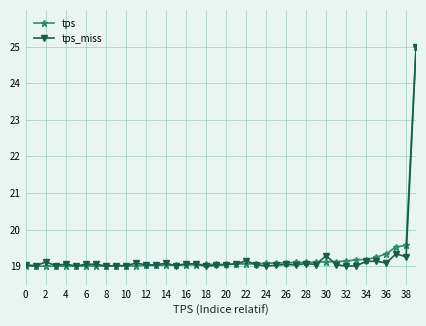

What is the greatest value displayed?

25.0